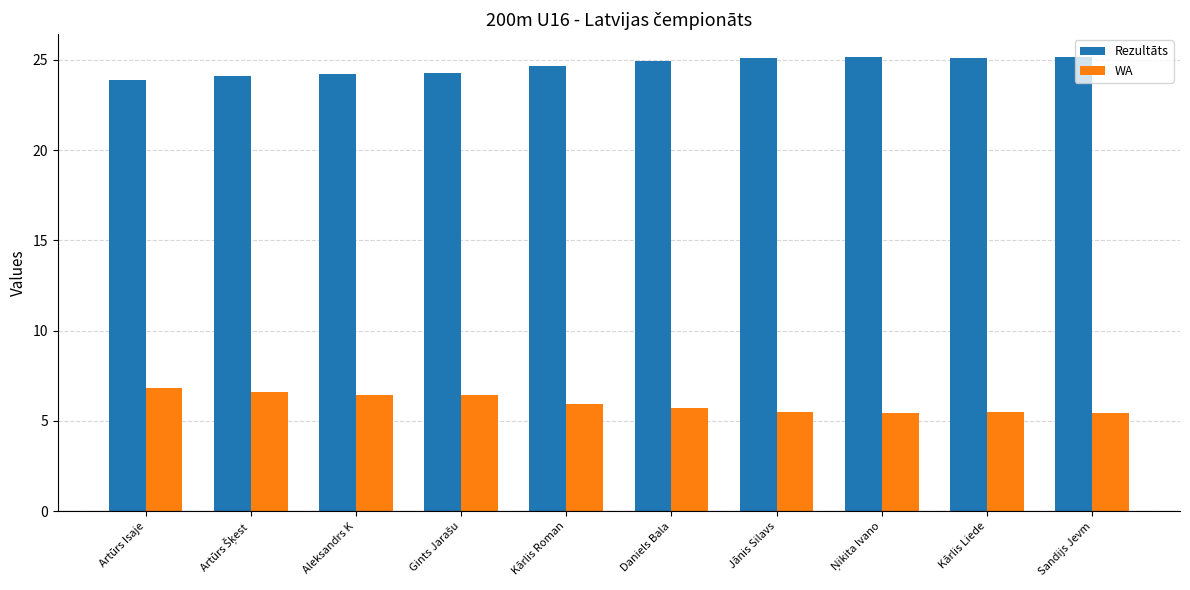

What is the difference between the WA values at Daniels Bala and Kārlis Roman?

0.3